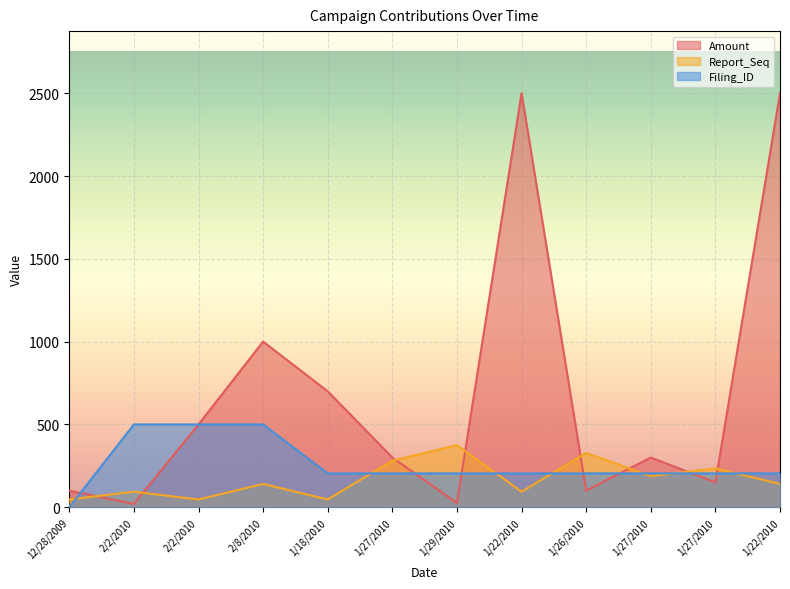

Rank the series by their maximum value, from lowest to highest.

Report_Seq, Filing_ID, Amount